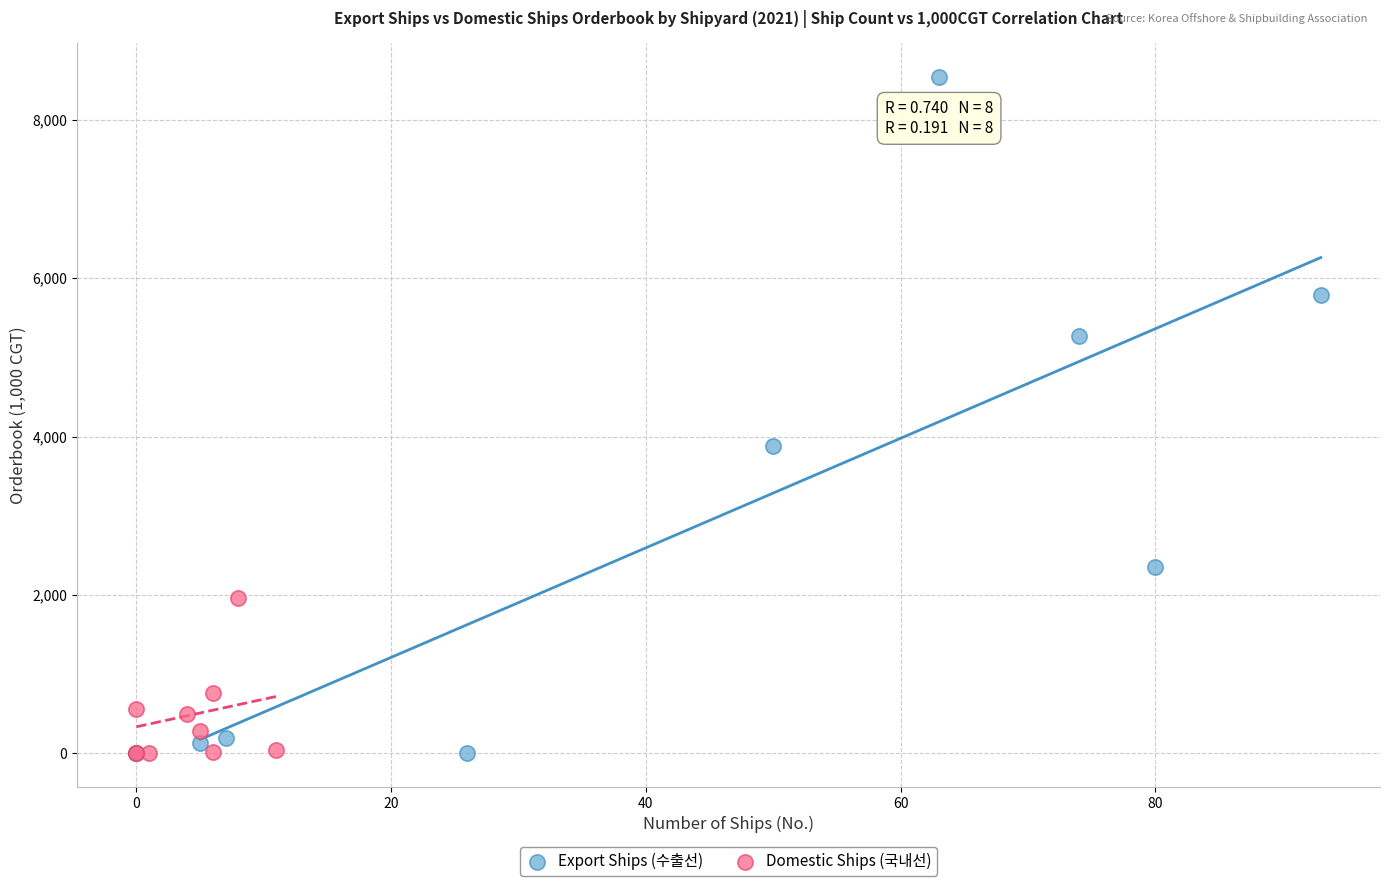

Which series has the widest spread of Y values?

Export Ships (수출선)